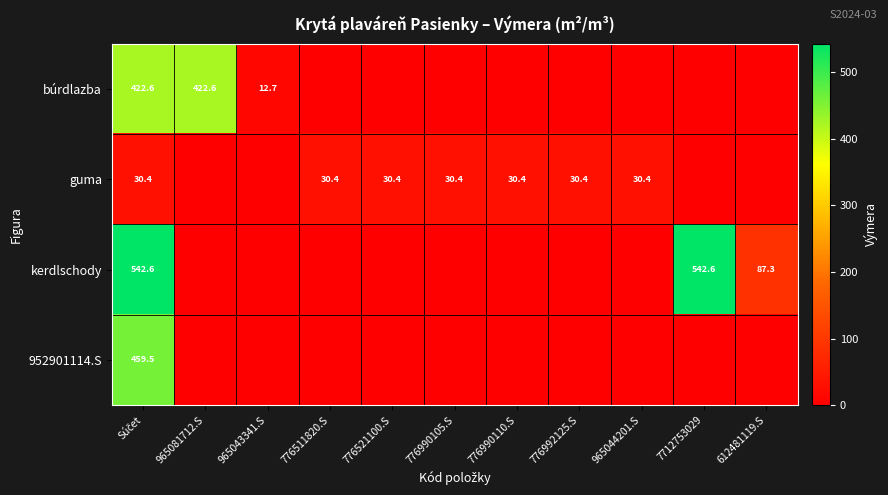

Is it true that guma equals 30.4 at 776511820.S?

True